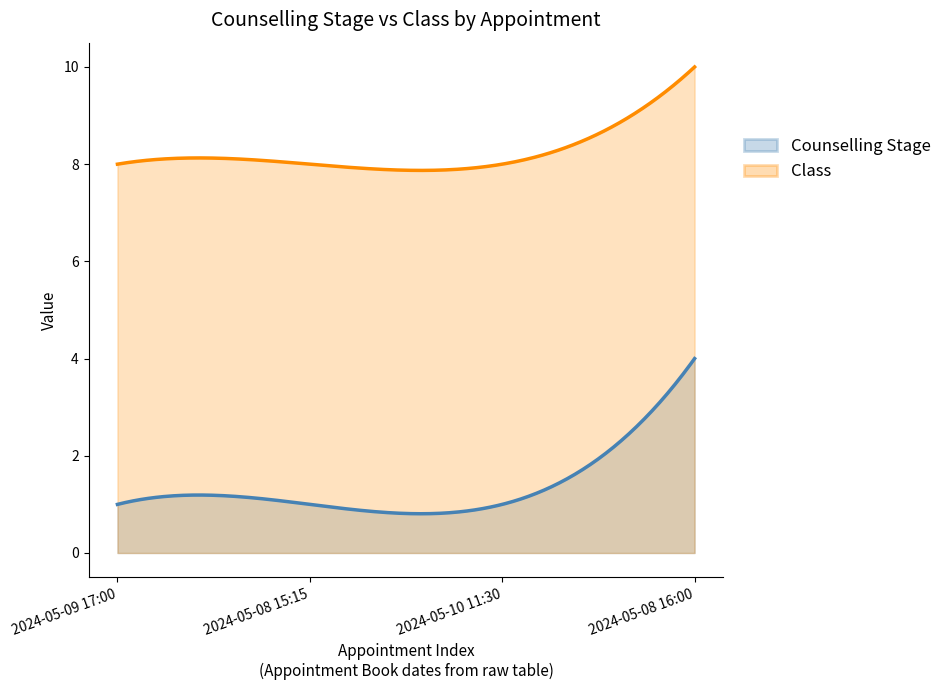

What is the approximate value of Class at 2024-05-08 15:15?

8